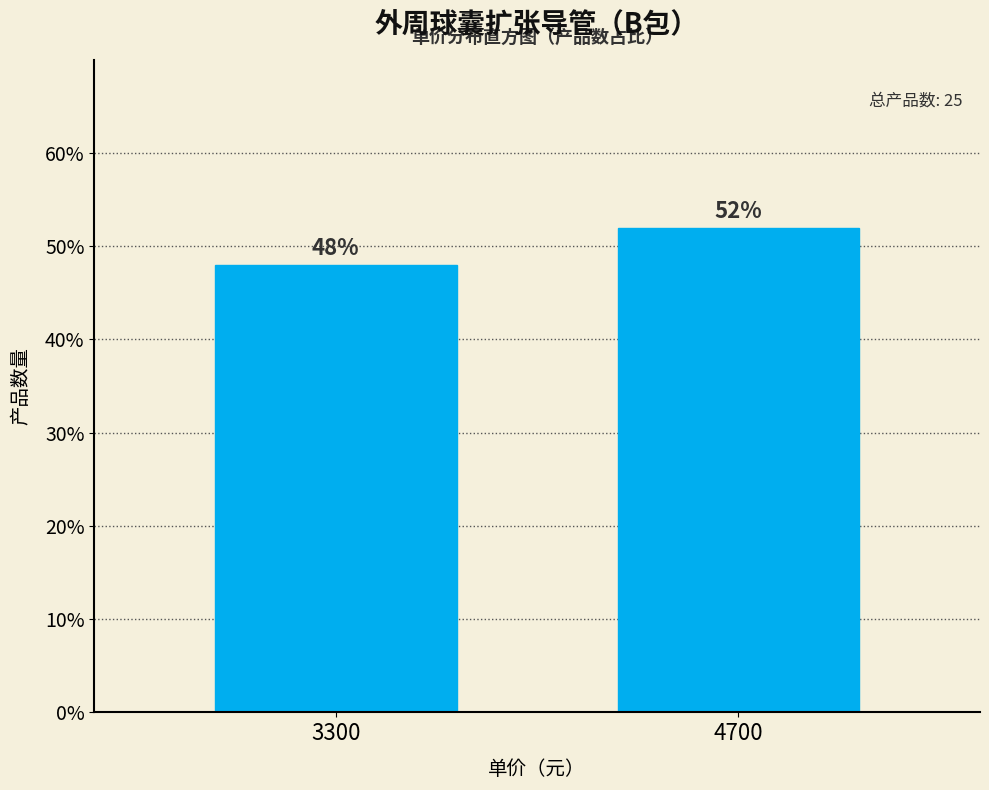

Reading left to right, list all the values displayed in this chart.

48	52